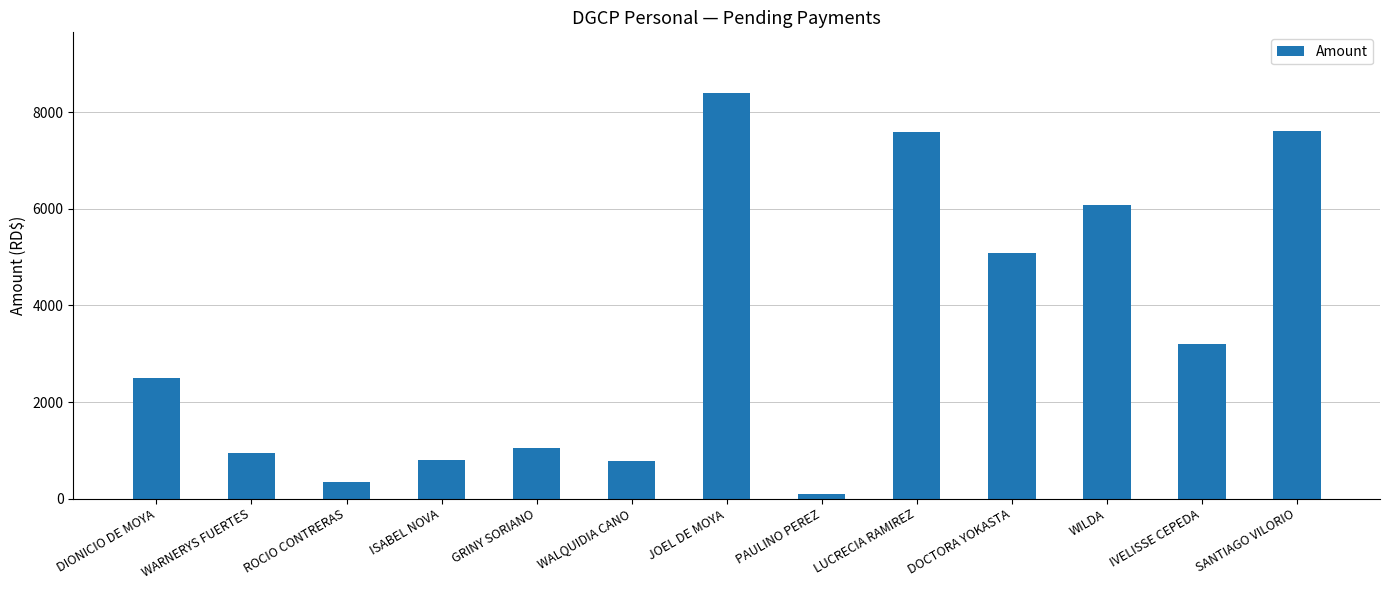

Which category has the highest value across all series?

JOEL DE MOYA